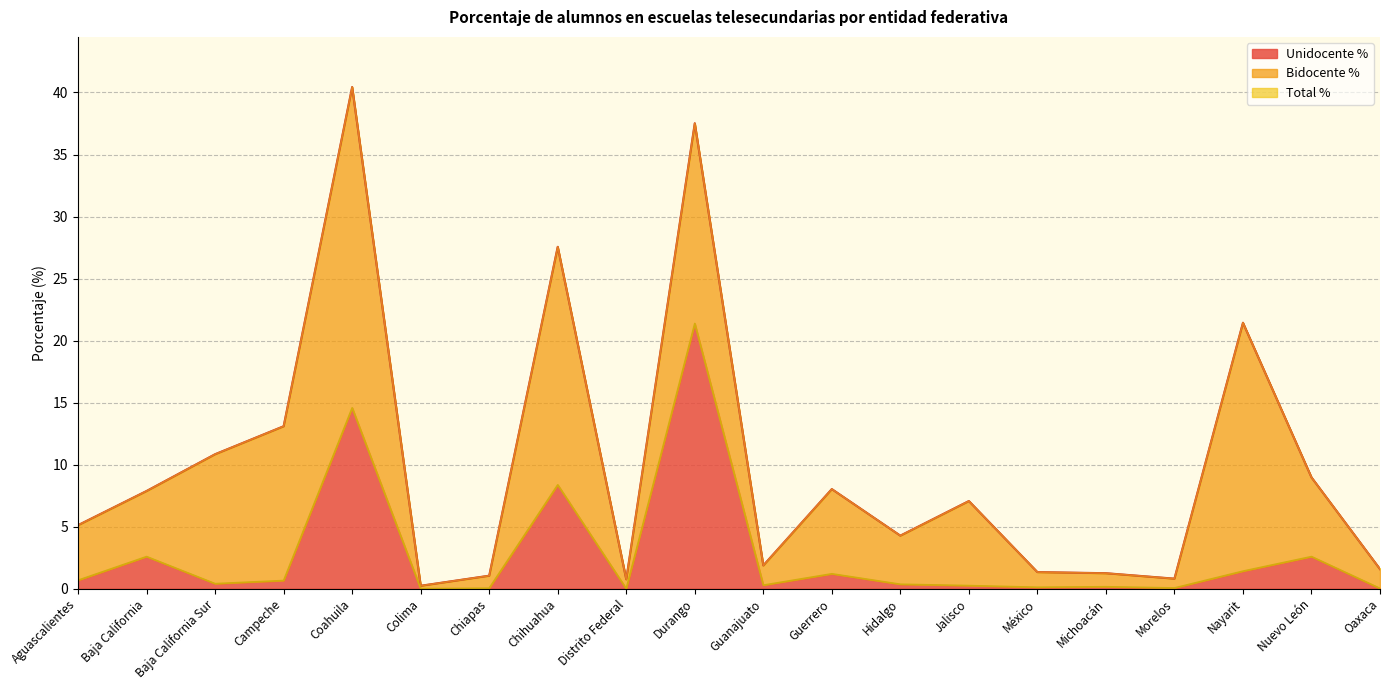

True or false: Unidocente % has a value of 1.4 at Nayarit.

True